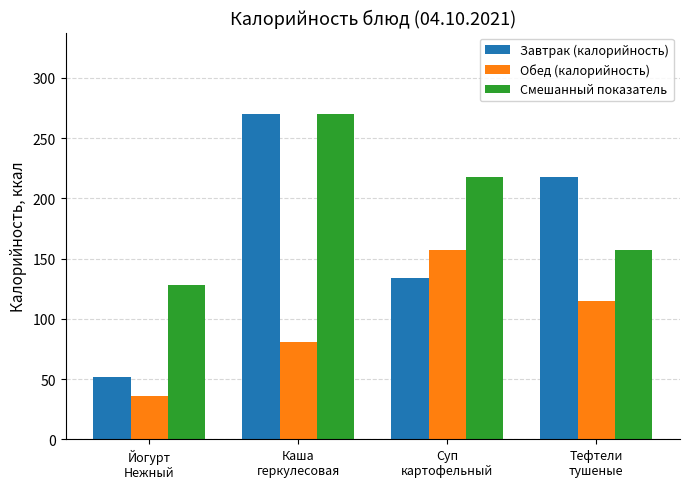

Is it true that Смешанный показатель equals 157 at Тефтели
тушеные?

True